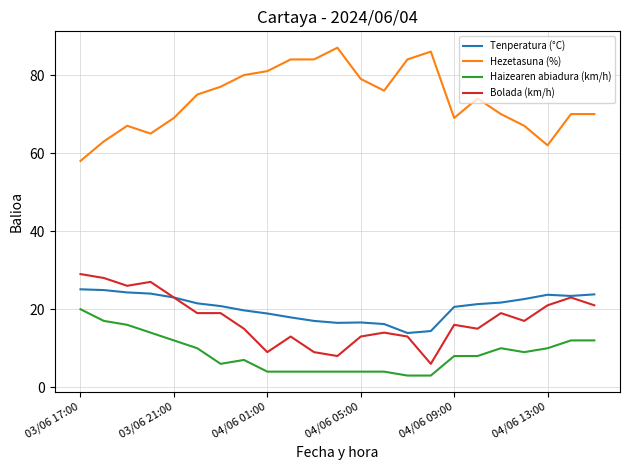

List the series in order of their peak value, highest first.

Hezetasuna (%), Bolada (km/h), Tenperatura (°C), Haizearen abiadura (km/h)